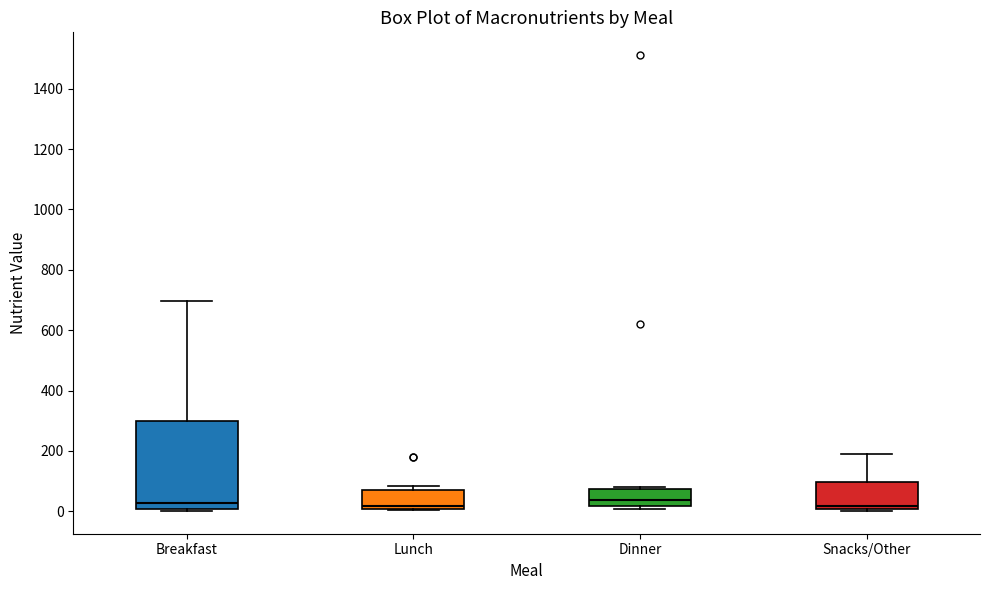

Reading left to right, transcribe this box plot: for each box, give where its median line is, the range the box spans, and where its two whiskers end, as read against the y-axis. The values are not printed on the chart, so give them approximately, as read against the axis.

Breakfast: median 20, box 0 to 300, whiskers 0 (just below the box's lower edge) to 700
Lunch: median 20, box 0 to 60, whiskers 0 to 80
Dinner: median 40, box 20 to 80, whiskers 0 to 80 (just above the box's upper edge)
Snacks/Other: median 20, box 0 to 100, whiskers 0 to 200